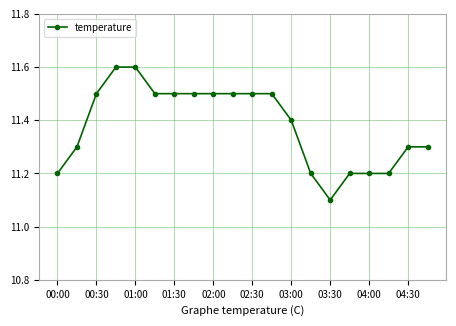

What is the difference between the maximum and minimum values?

0.5